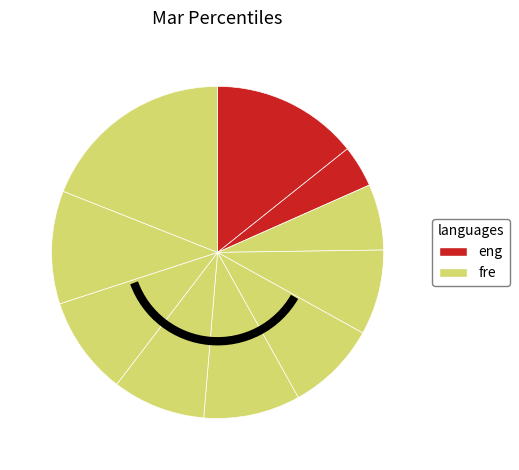

Which slice is the largest?

pct95